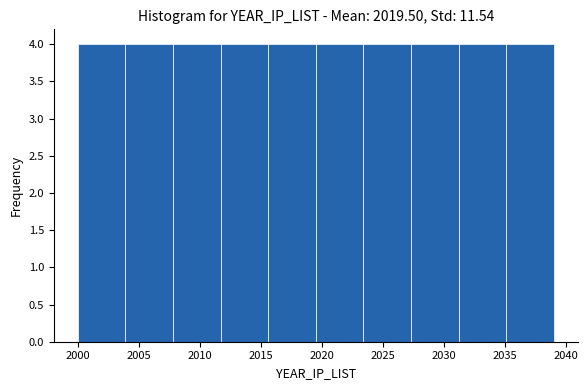

Reading left to right, list every bar in this chart as the range it spans on the x-axis followed by its height. Neither the bar edges nor the heights are printed on the chart, so give them approximately, as read against the axes.

2000.0 to 2003.9: 4
2003.9 to 2007.8: 4
2007.8 to 2011.7: 4
2011.7 to 2015.6: 4
2015.6 to 2019.5: 4
2019.5 to 2023.4: 4
2023.4 to 2027.3: 4
2027.3 to 2031.2: 4
2031.2 to 2035.1: 4
2035.1 to 2039.0: 4